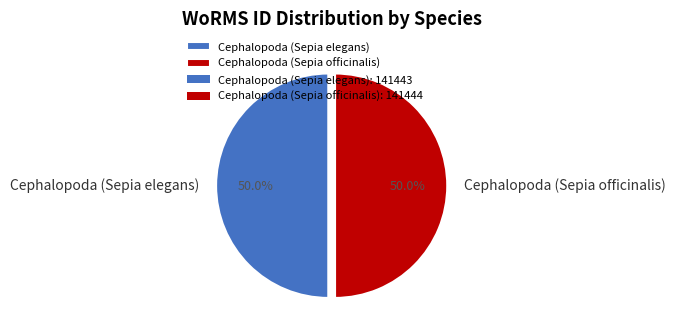

What percentage is the Cephalopoda (Sepia officinalis) slice, to the nearest percent?

50%